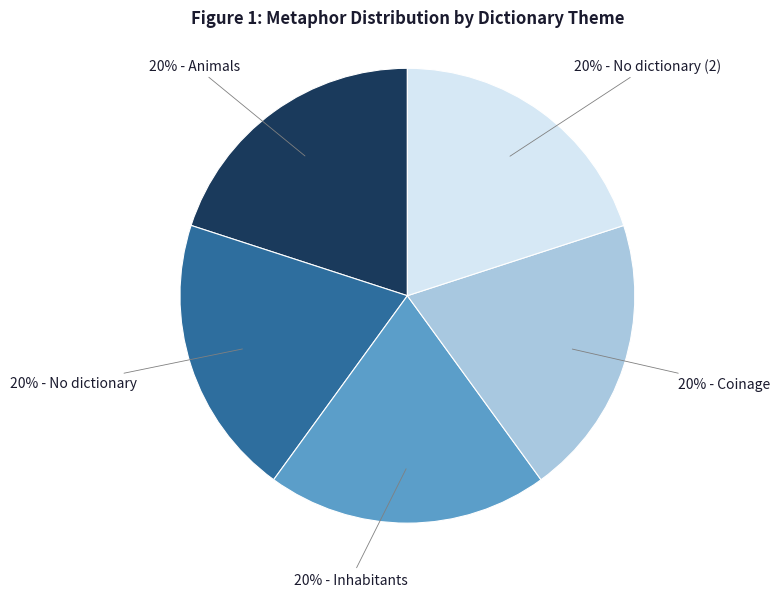

How many segments does this pie chart have?

5